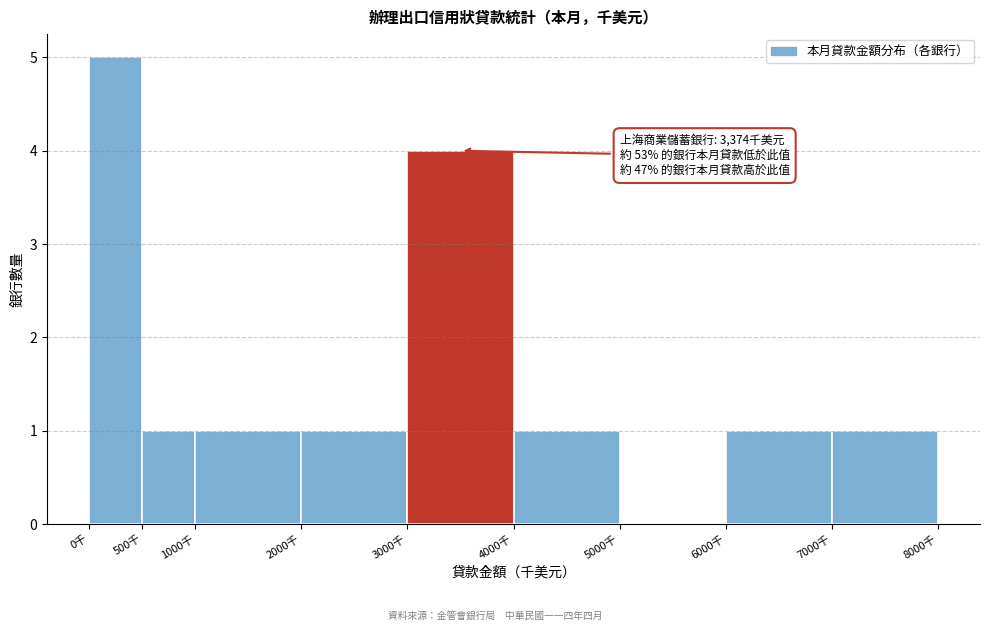

Over which range of the x-axis is the bar tallest?

0 to 500